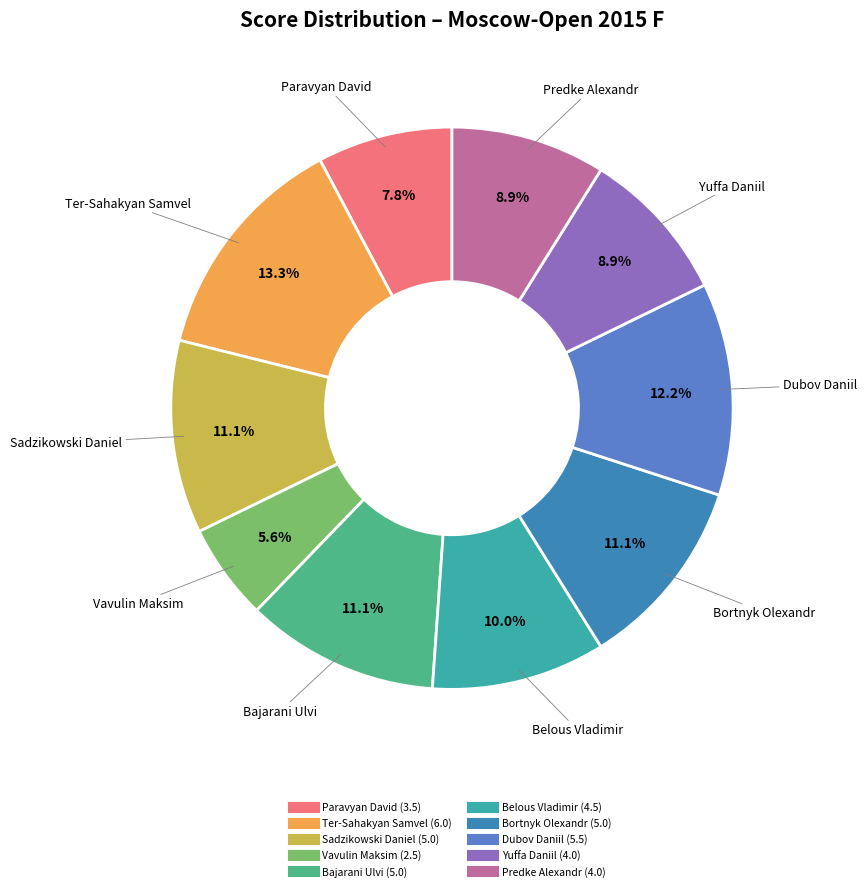

Between Yuffa Daniil and Sadzikowski Daniel, which is larger?

Sadzikowski Daniel